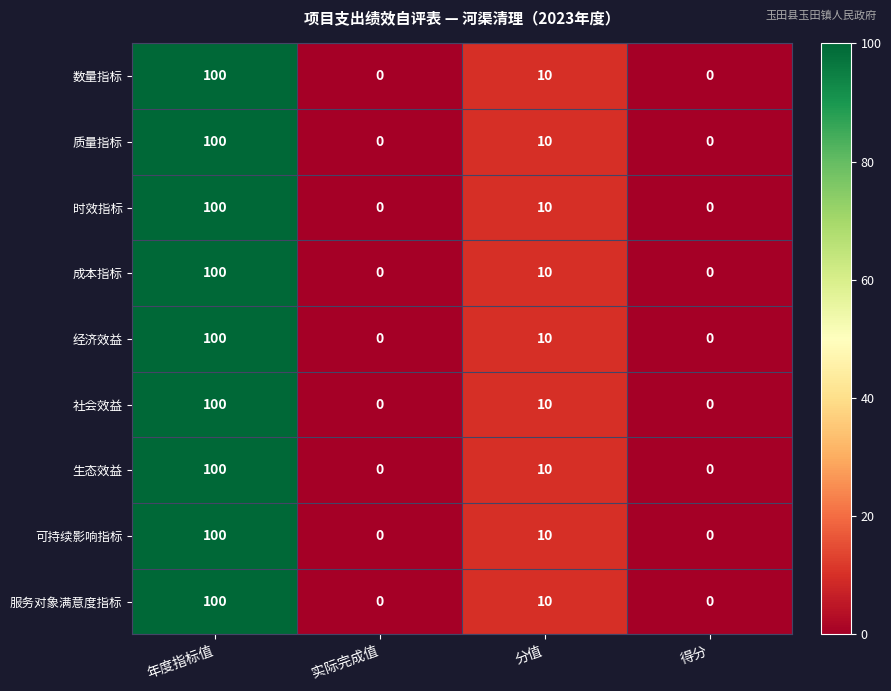

What is the maximum value for 社会效益?

100